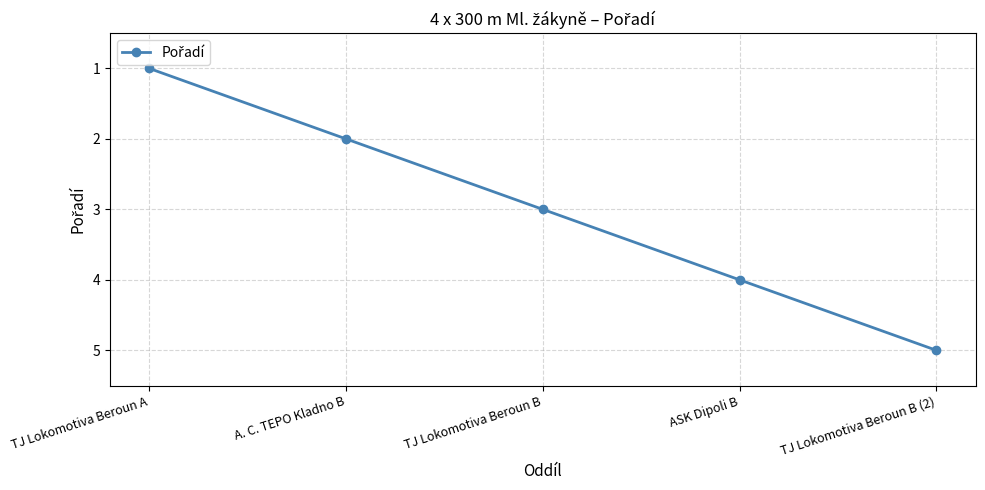

Count the values in the range 2 to 4.

3